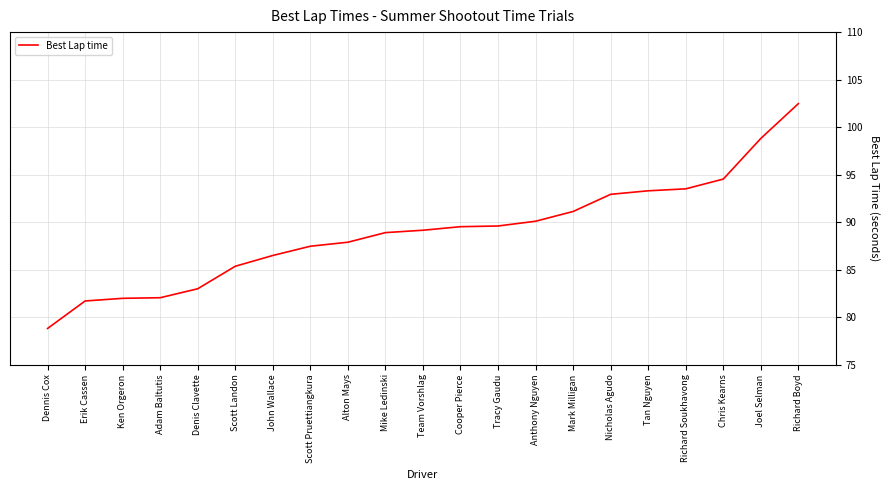

What is the minimum value shown in the chart?

78.8